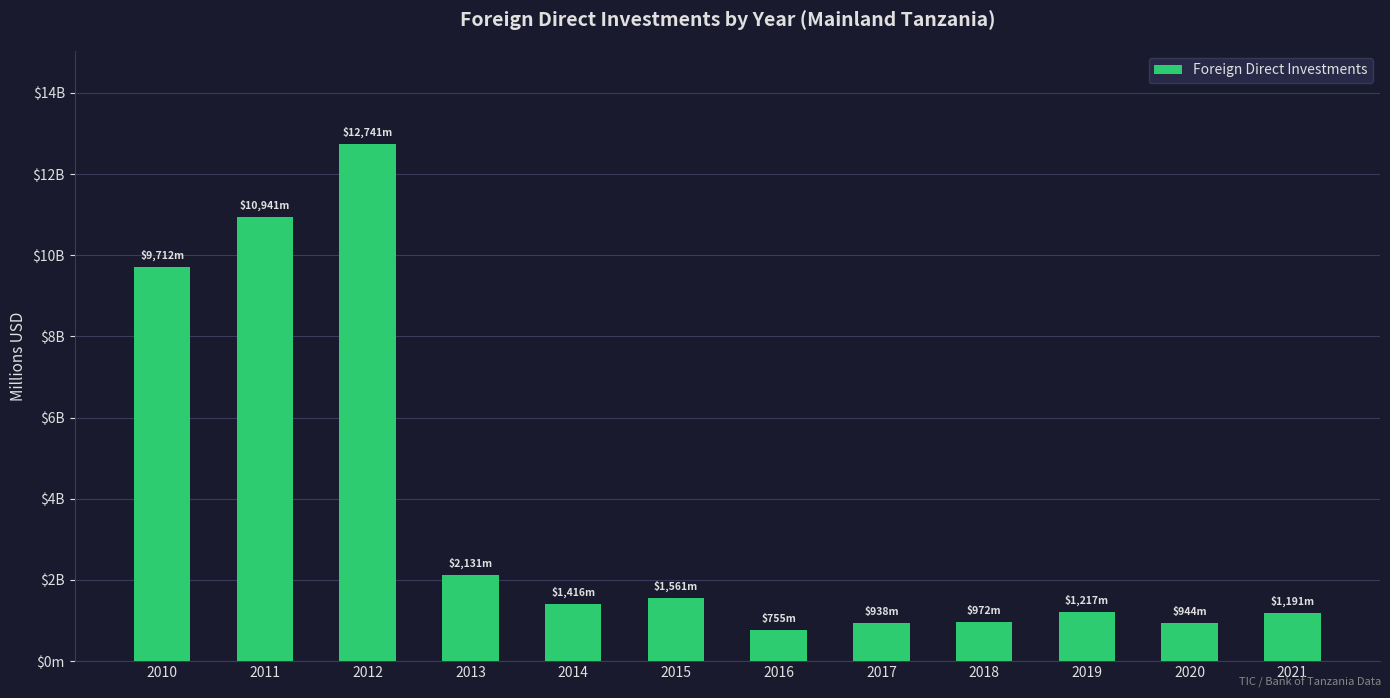

Where is the data nearest to the value 6747?

2010